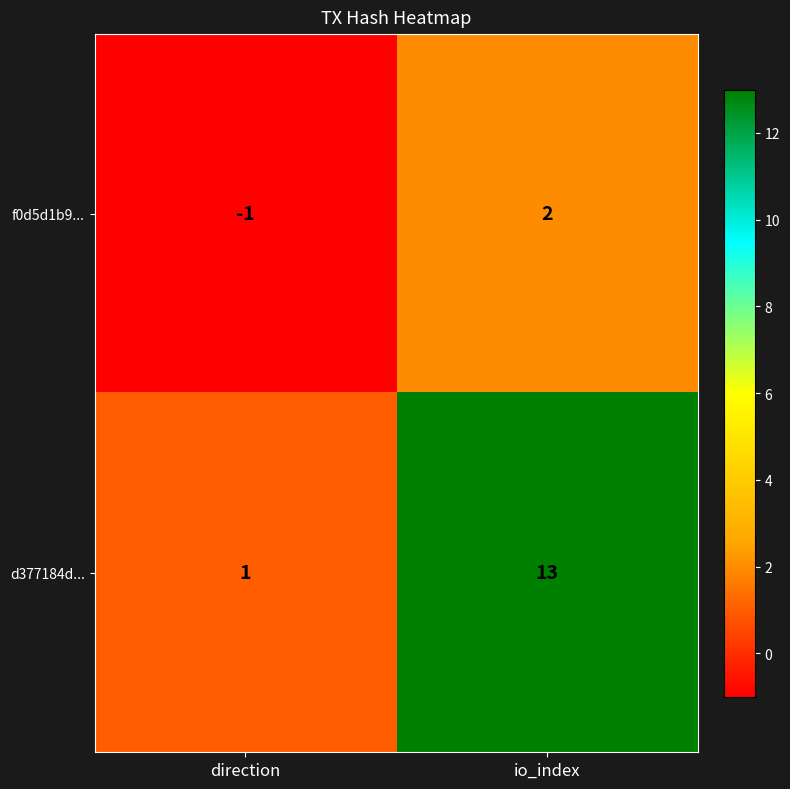

What is the total value across all series at io_index?

15